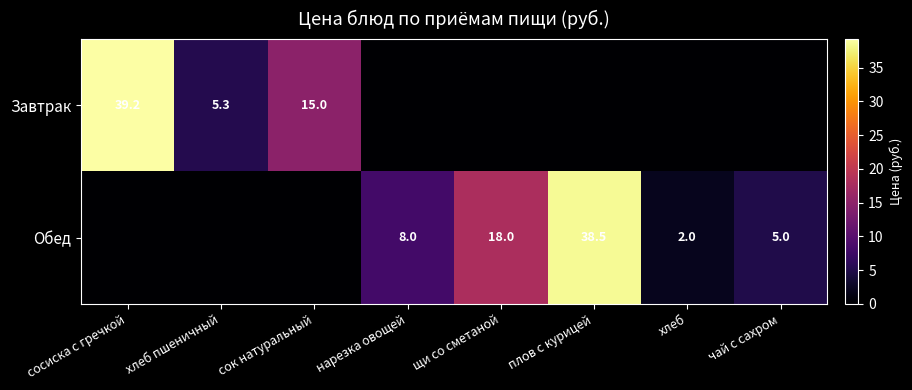

Is the value of Обед at хлеб greater than the value of Завтрак at сосиска с гречкой?

No